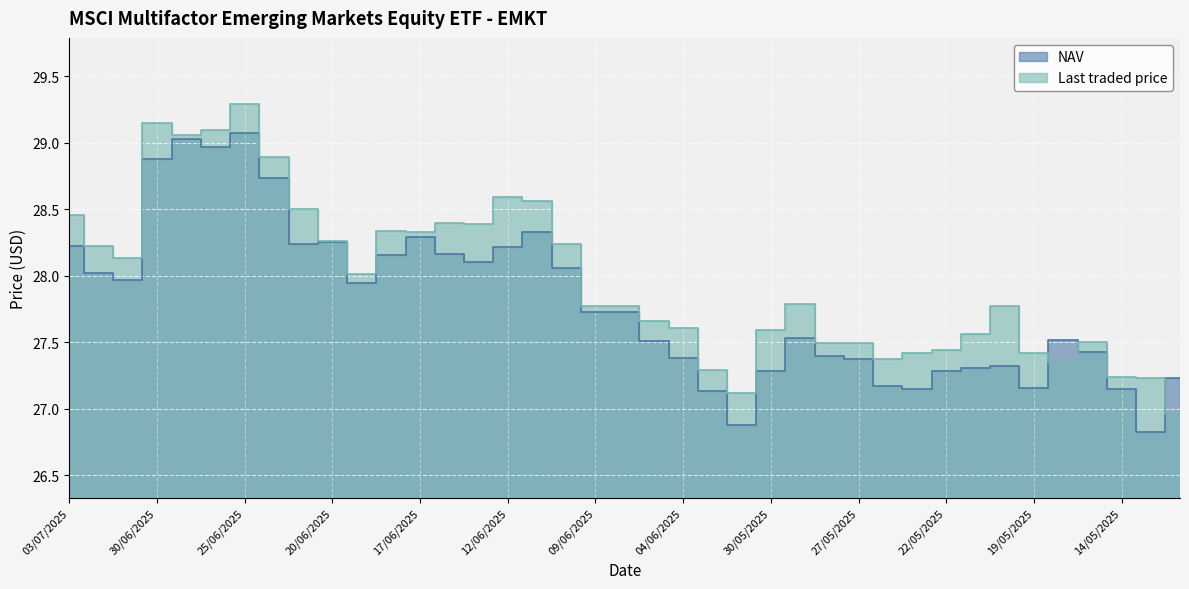

After their last crossing, which series has the higher values: Last traded price or NAV?

NAV